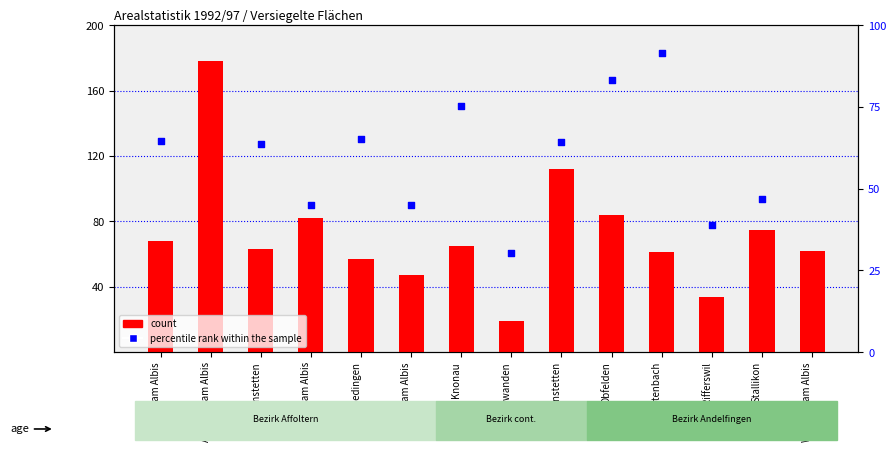

Which series reaches the maximum Y coordinate?

count